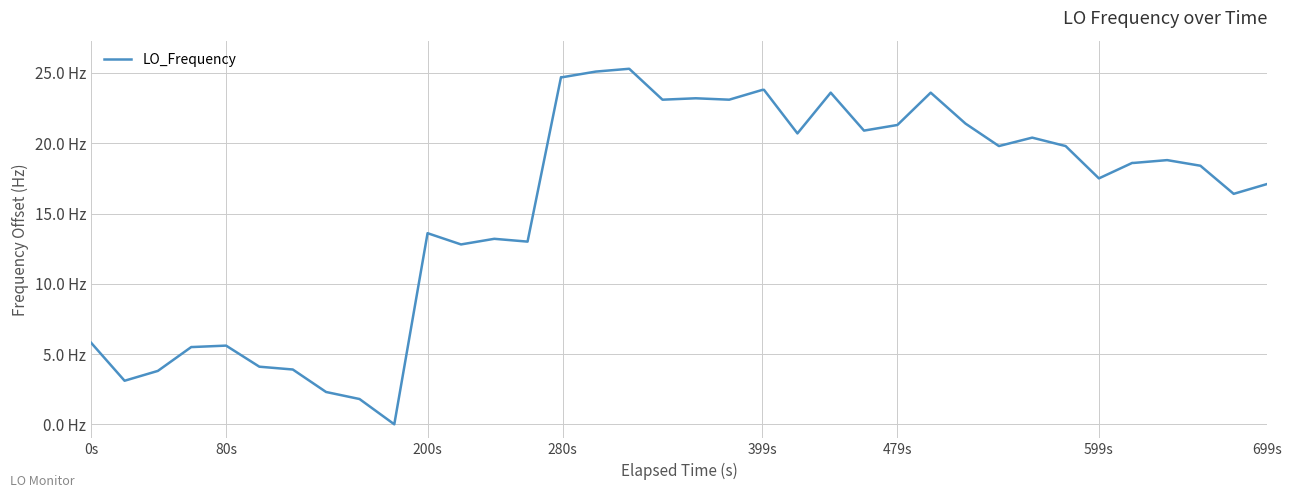

What is the greatest value displayed?

25.3